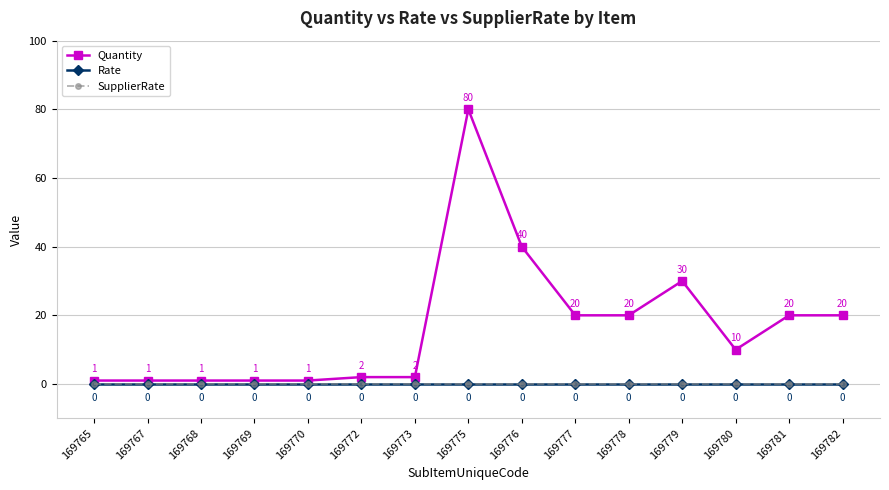

True or false: Rate and SupplierRate cross at least once.

False